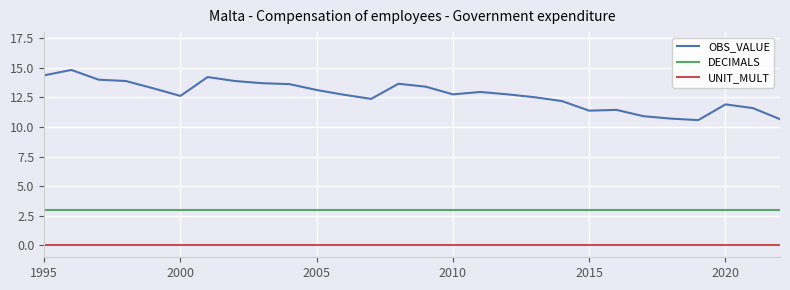

Which series has the largest range (max minus min)?

OBS_VALUE